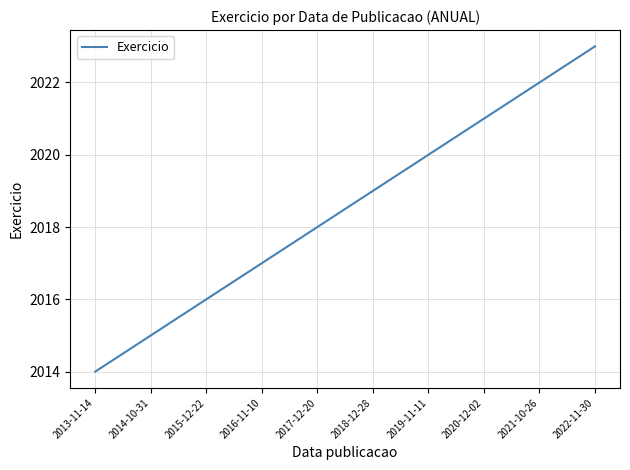

Which label corresponds to the smallest value in the chart?

2013-11-14